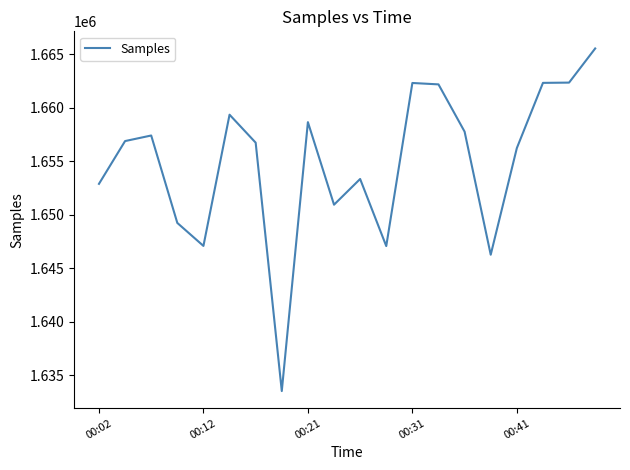

What is the greatest value displayed?

1665550